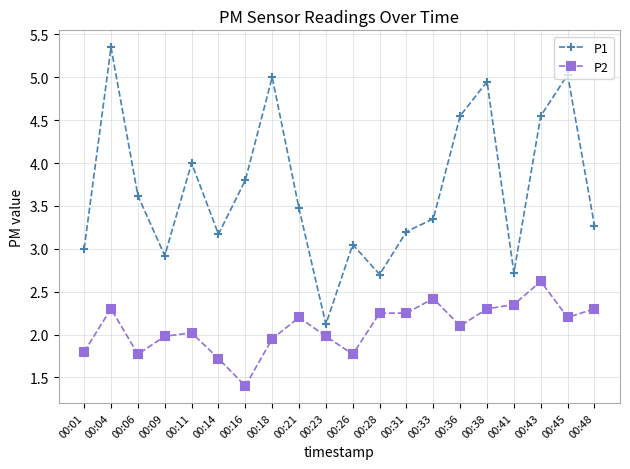

How many values in the P2 series are below 2?

8